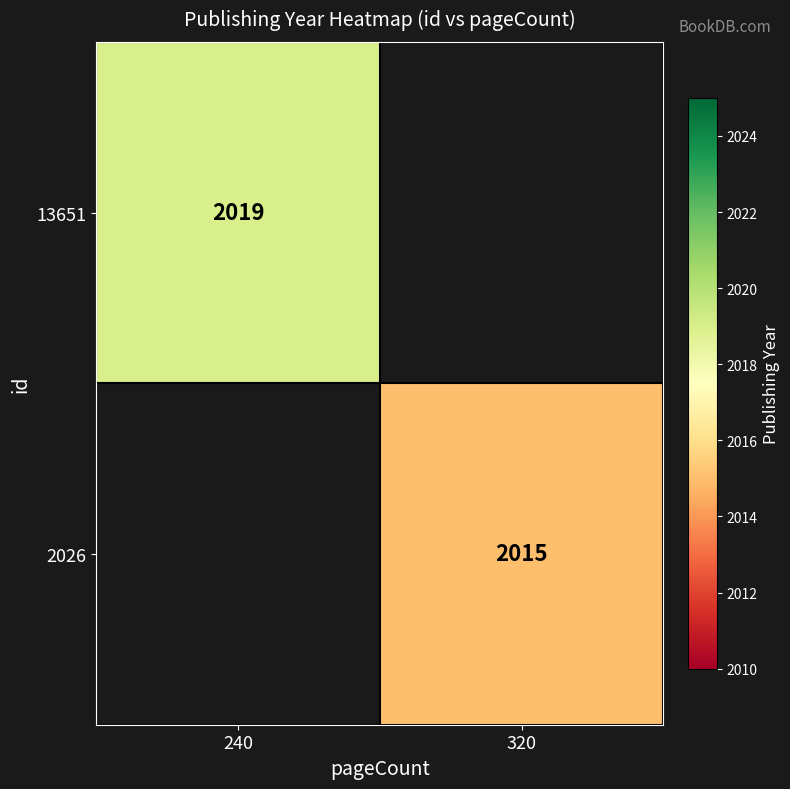

The 2026 series shows 2015 at 320. True or false?

True